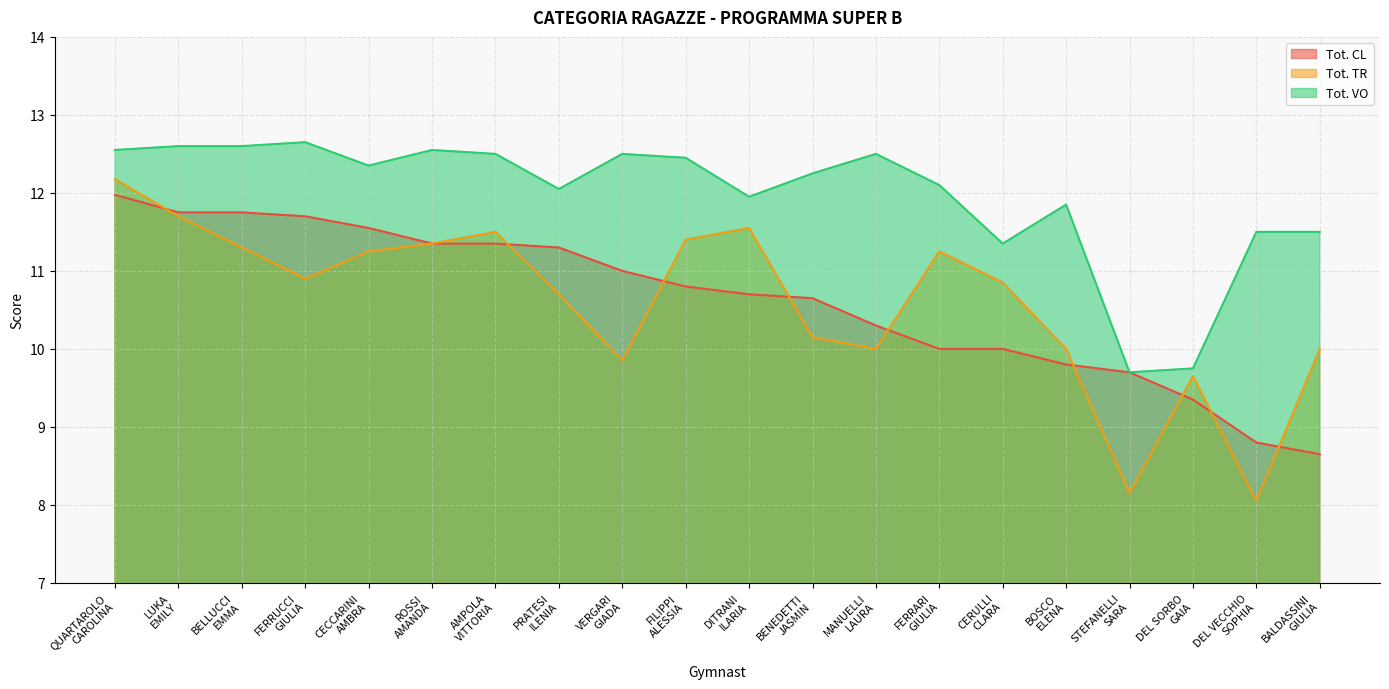

How many categories are shown in the chart?

20